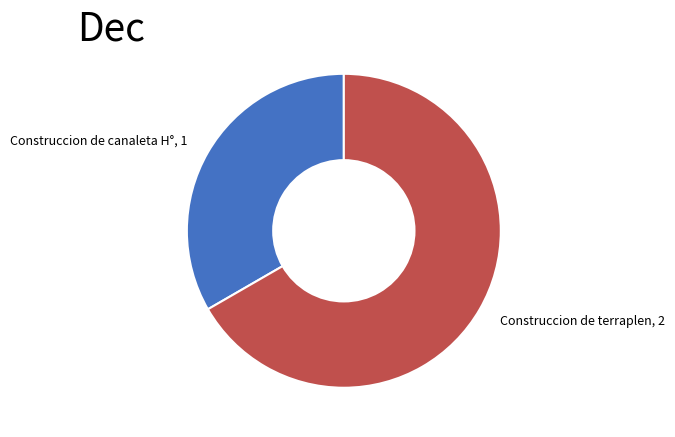

The Construccion de terraplen slice represents 80% of the pie. True or false?

False